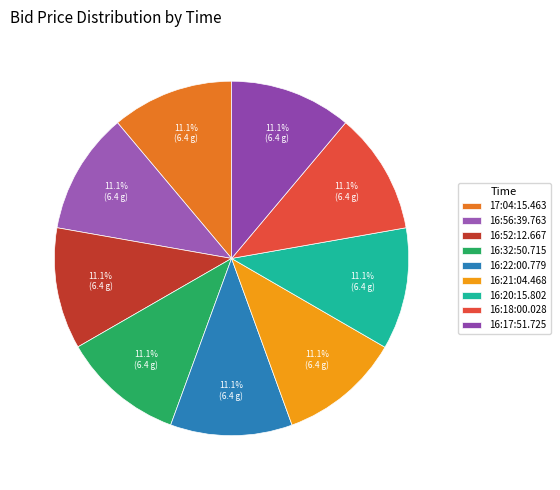

How many segments does this pie chart have?

9